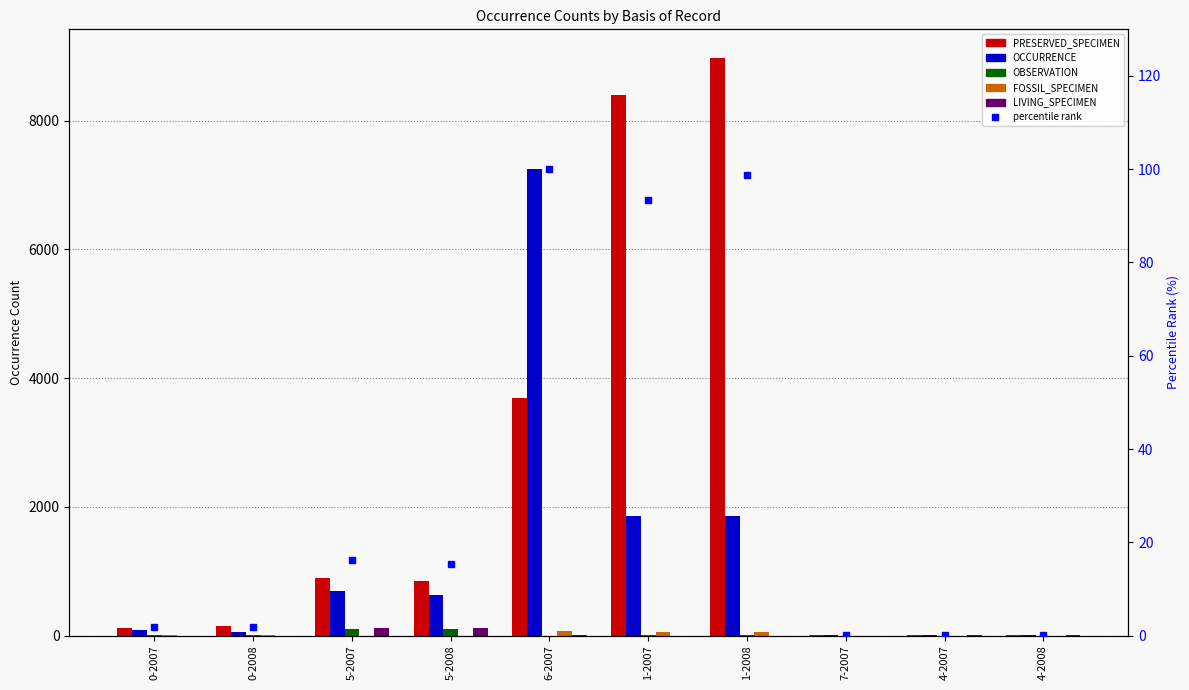

What are all the series names shown in the legend?

PRESERVED_SPECIMEN, OCCURRENCE, OBSERVATION, FOSSIL_SPECIMEN, LIVING_SPECIMEN, percentile rank